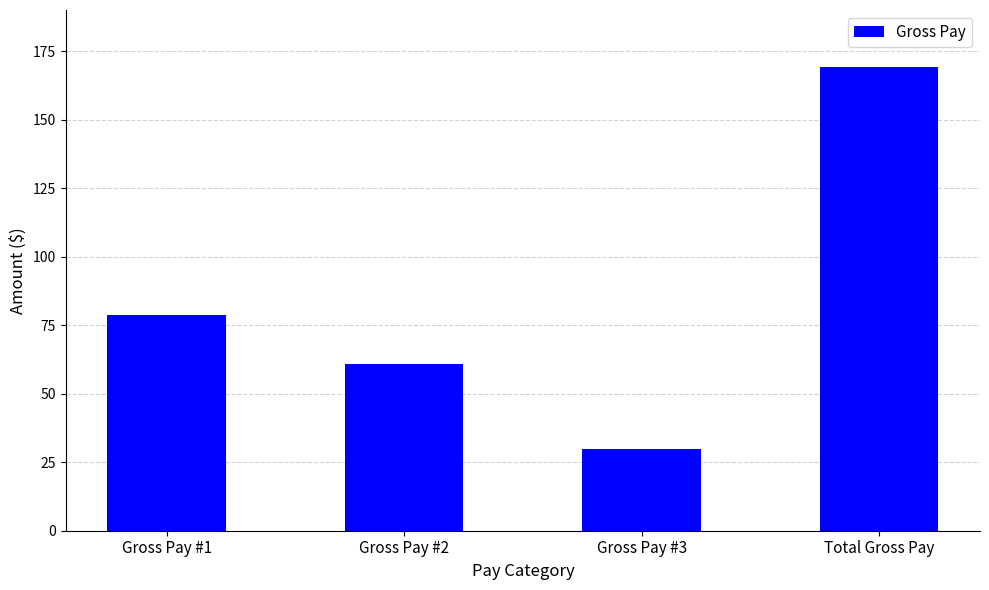

Where is the data nearest to the value 99?

Gross Pay #1